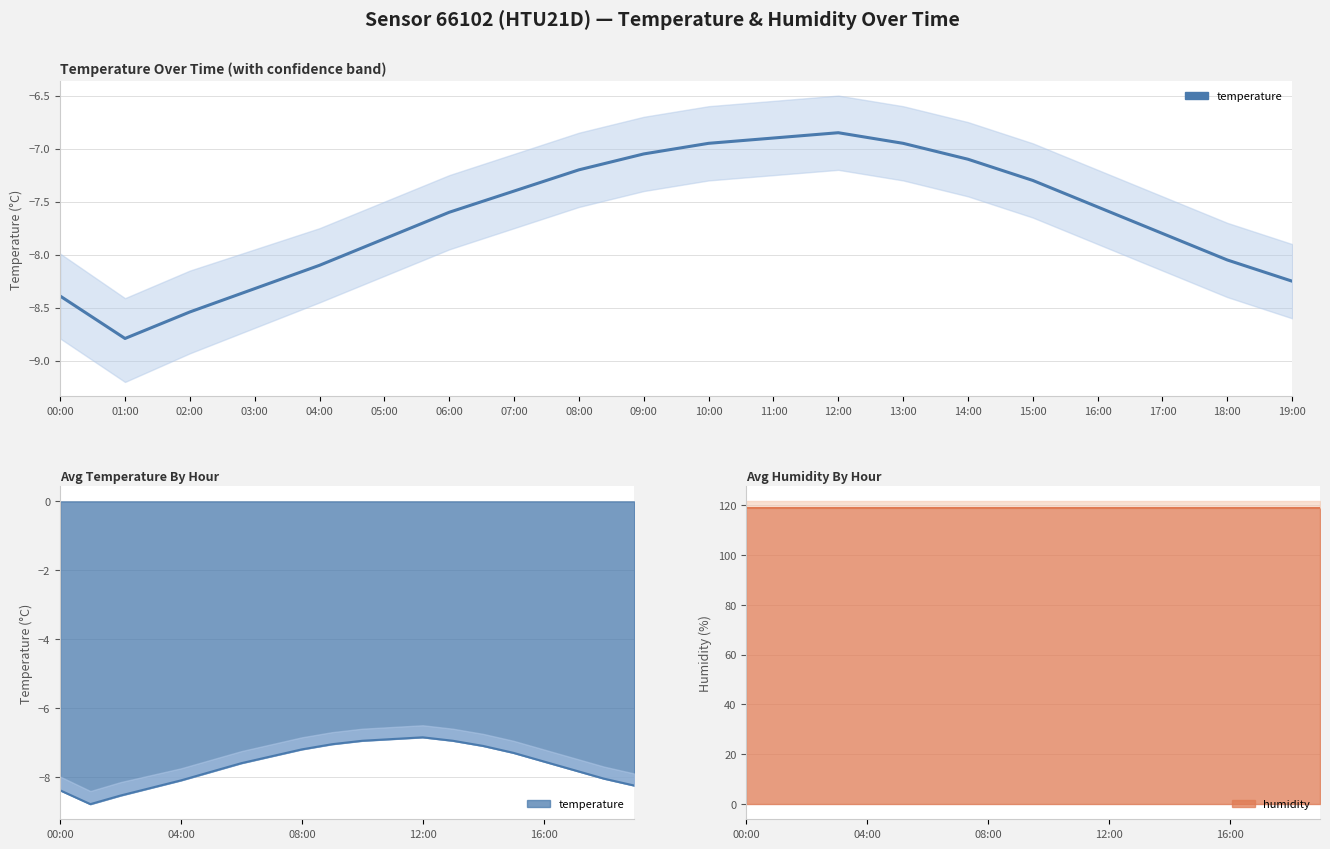

What is the change in value from 01:00 to 14:00?

+1.7